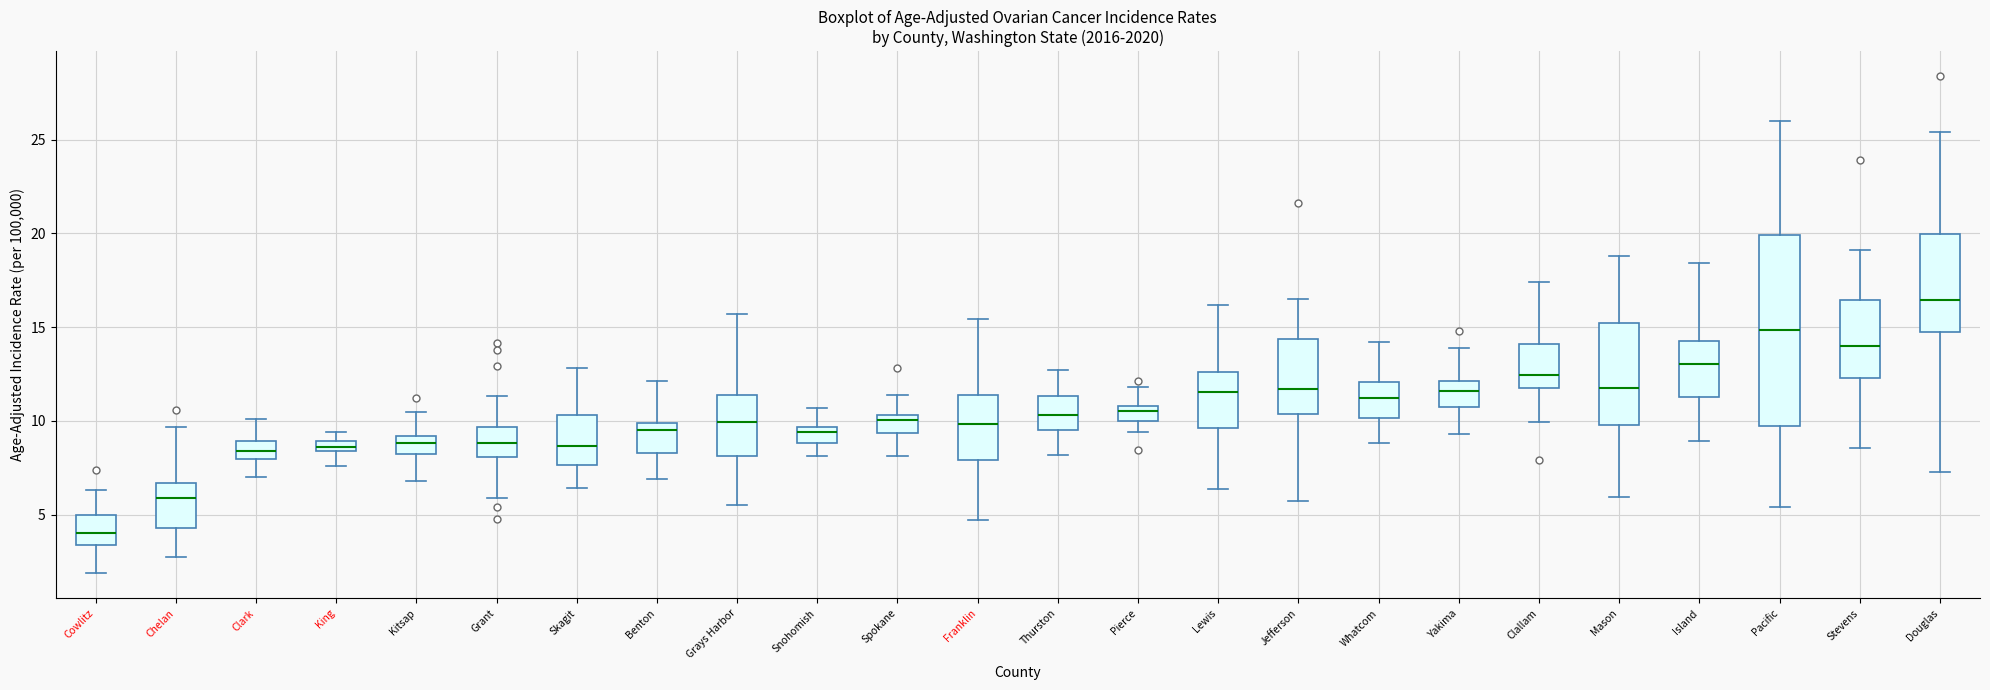

Comparing the boxes themselves (not the whiskers), which one is the tallest?

Pacific